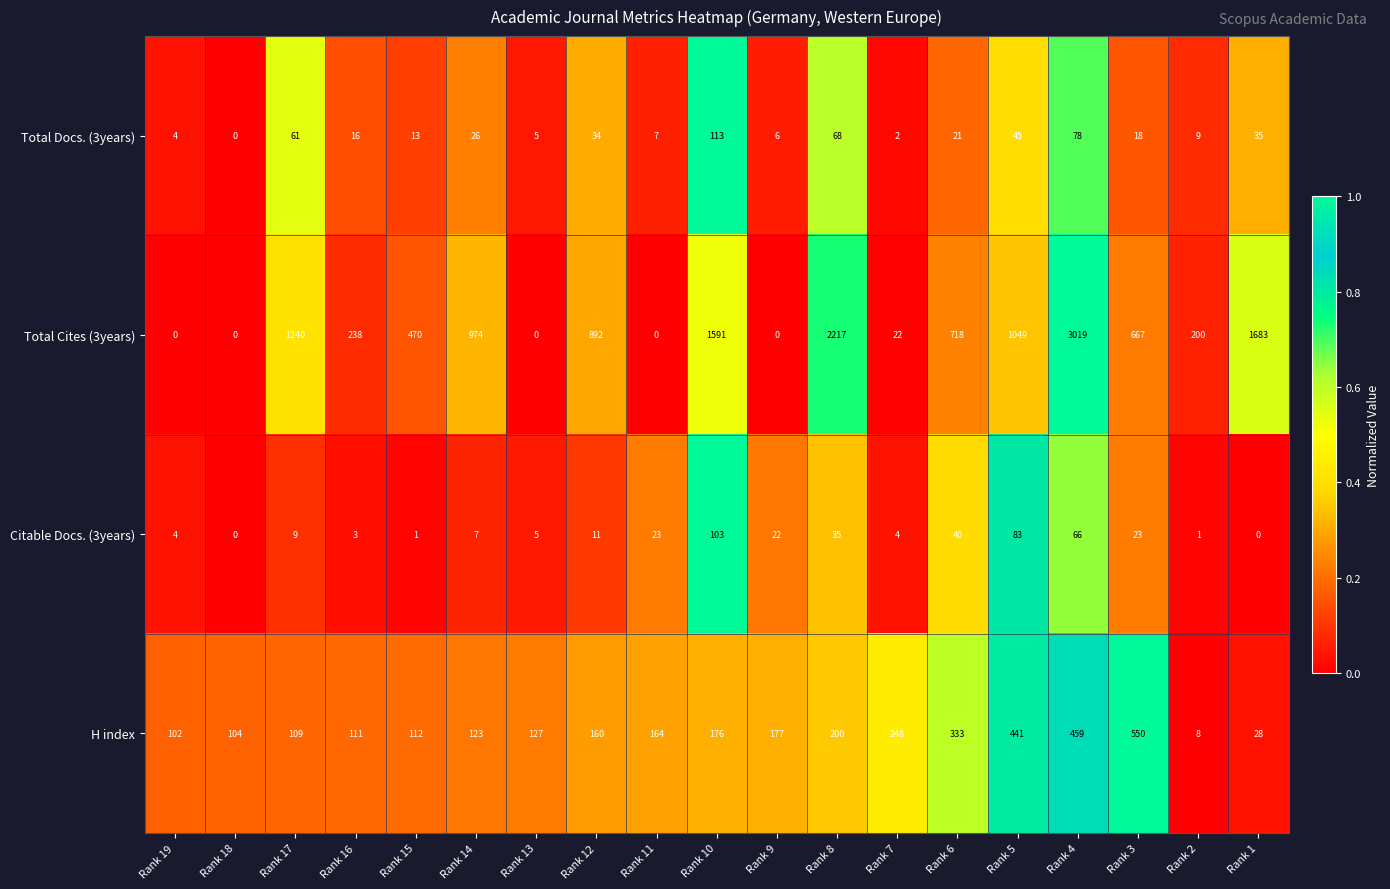

Which series has the largest total across all categories?

Total Cites (3years)